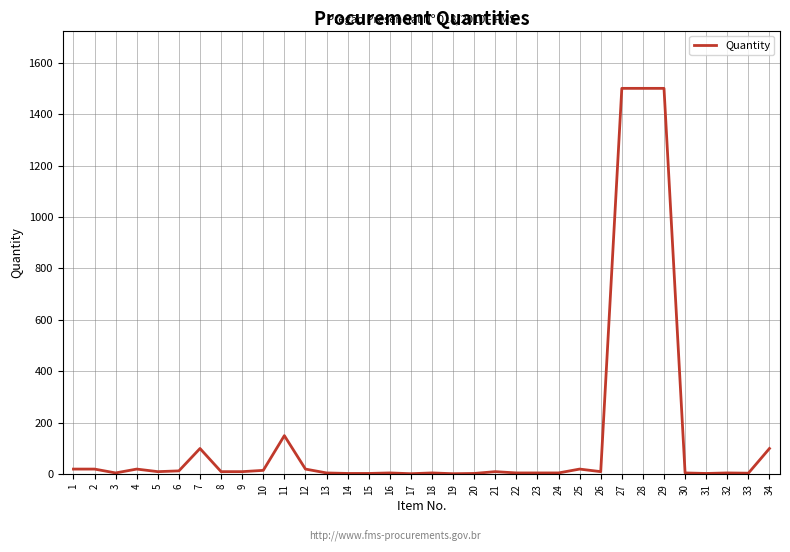

What is the maximum value shown in the chart?

1500